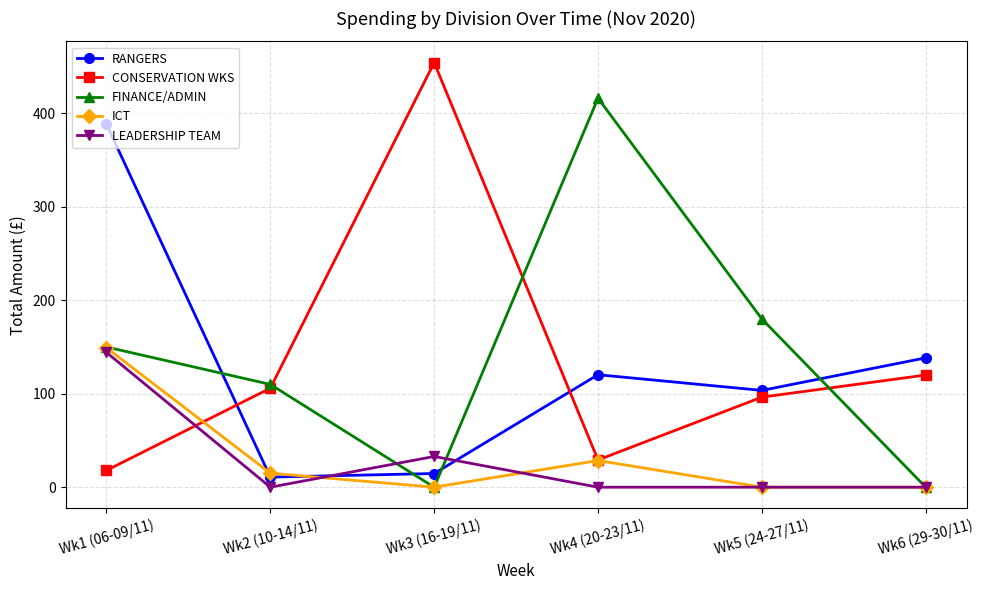

What value does the CONSERVATION WKS series have at Wk6 (29-30/11)?

120.0